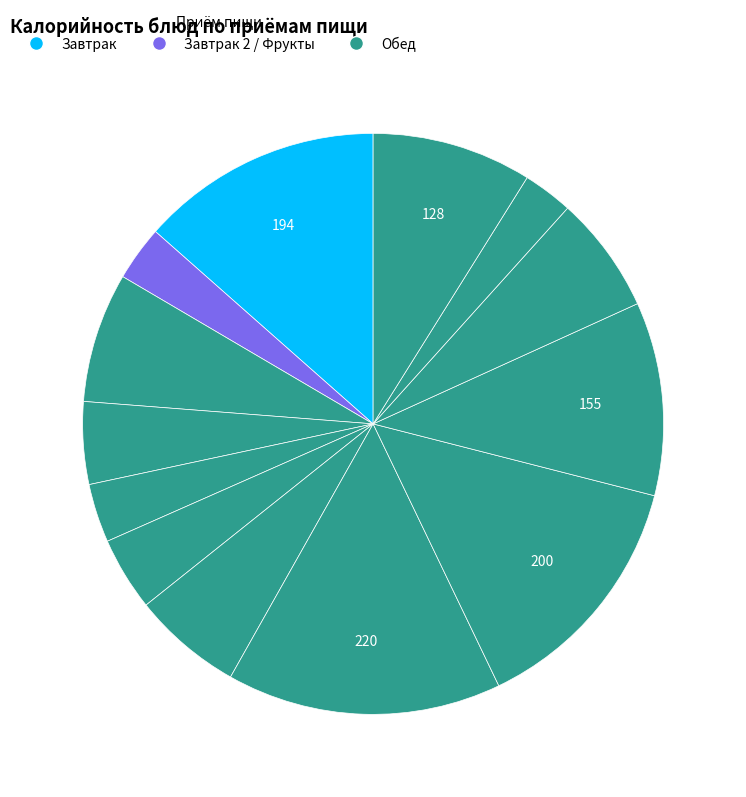

Does any single category account for the majority?

No